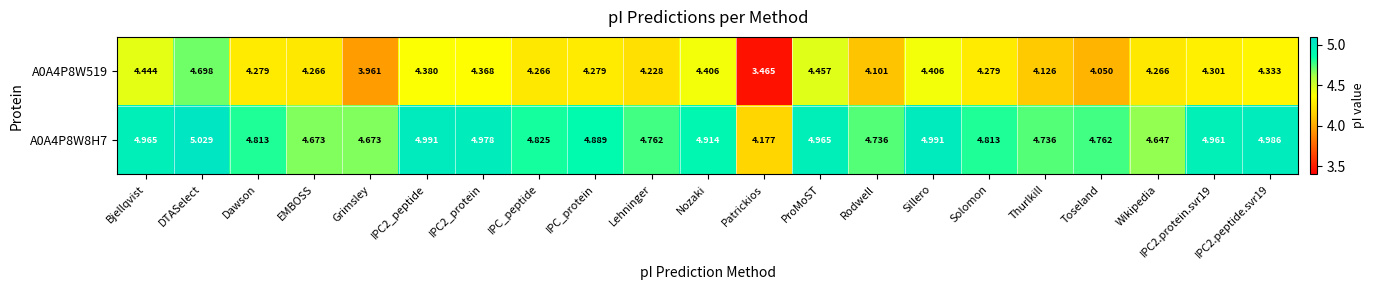

At Sillero, list the series in order from smallest to largest.

A0A4P8W519, A0A4P8W8H7